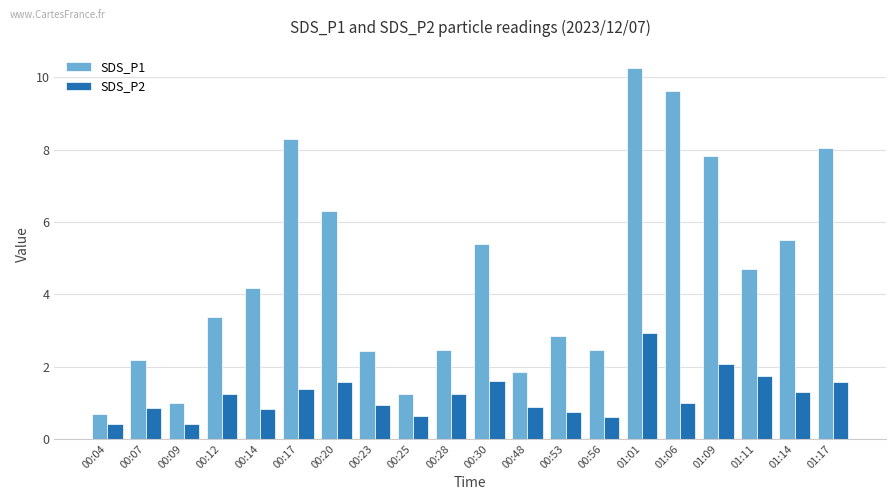

Which series changed the most between 00:56 and 01:11?

SDS_P1